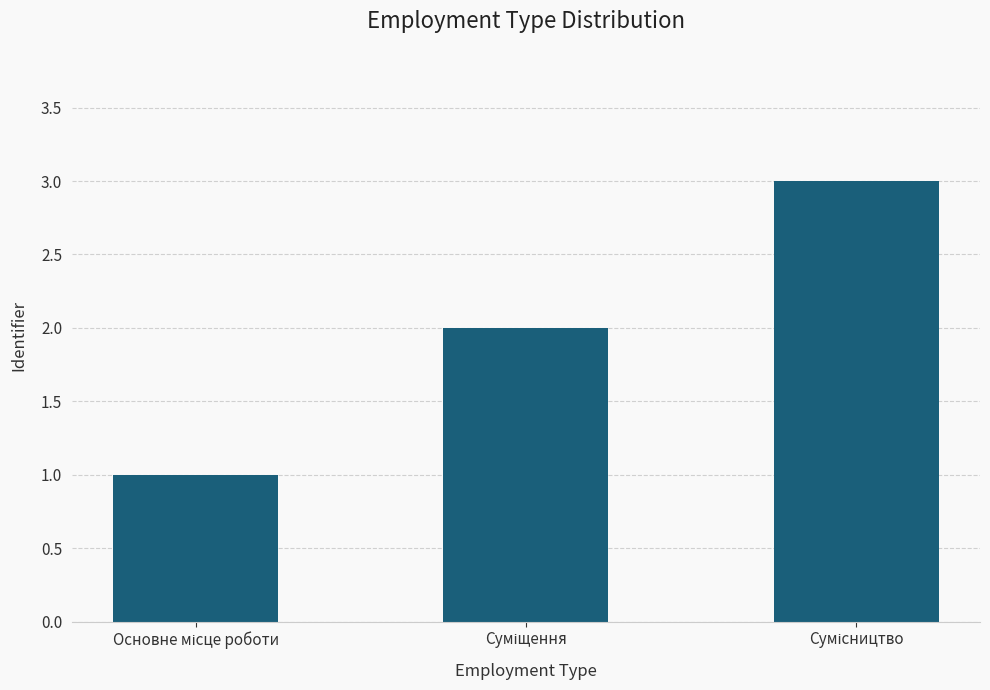

What is the greatest value displayed?

3